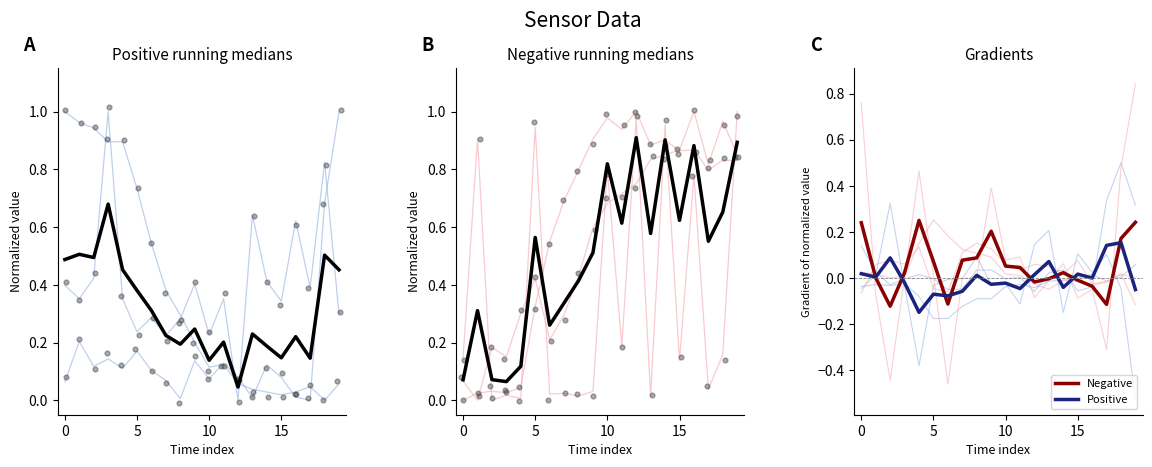

What is the total value across all series at 03:00?

1.7